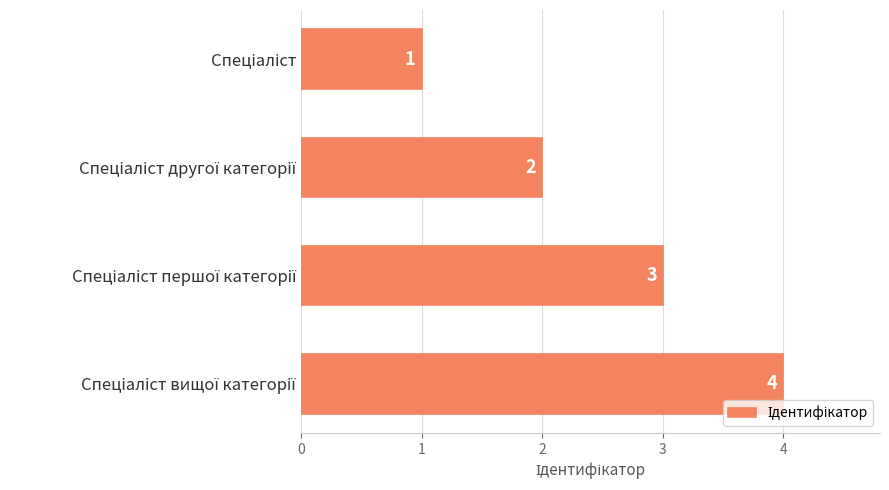

What is the difference between the maximum and minimum values?

3